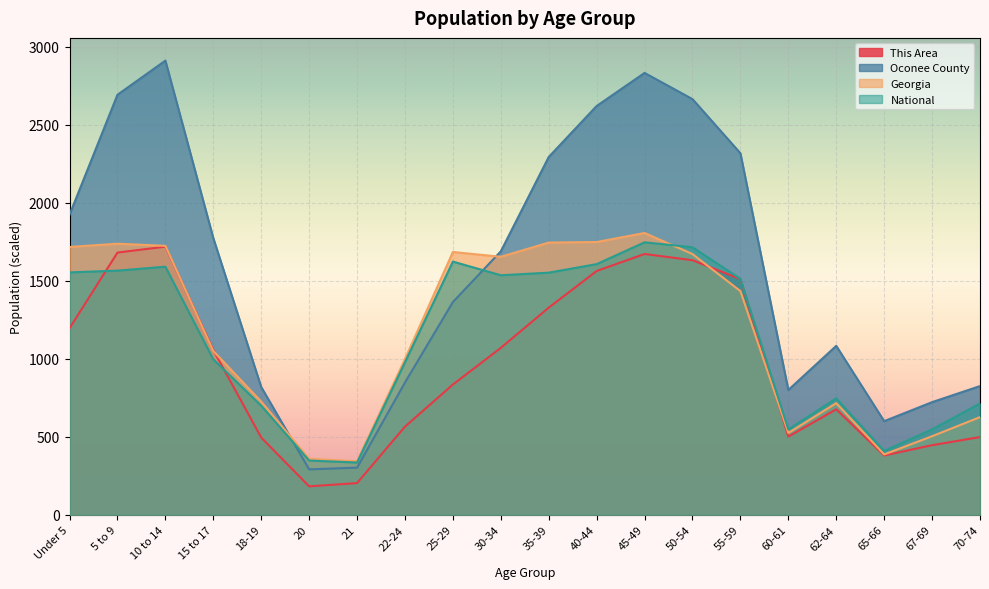

Which category has the lowest value across all series?

20